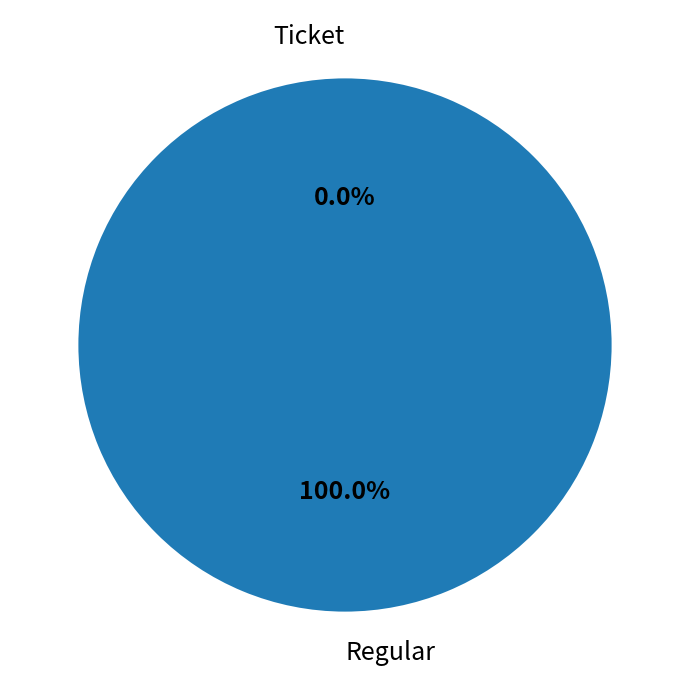

What percentage is the Regular slice, to the nearest percent?

100%